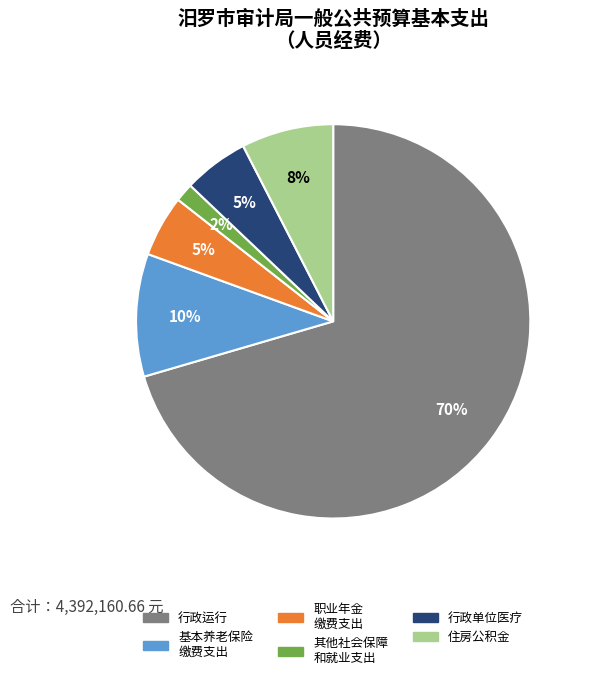

To the nearest percent, what is the average slice percentage?

17%